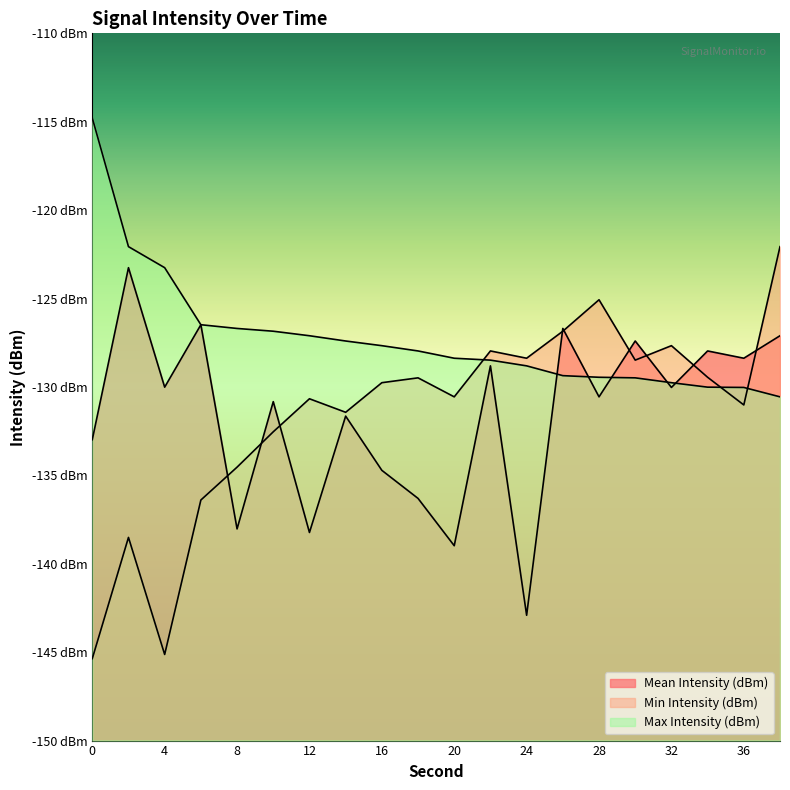

What is the value of the Max Intensity (dBm) point at the 16th from the left?

-129.5